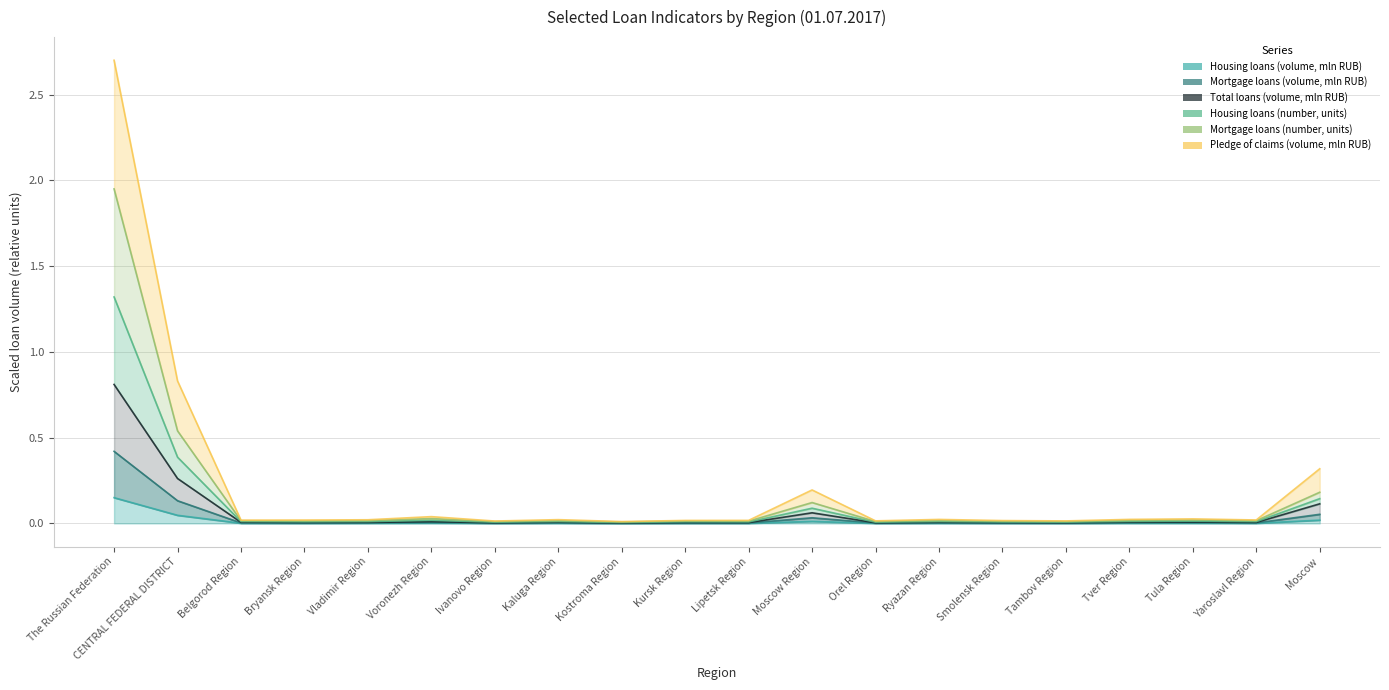

Is it true that Mortgage loans (volume, mln RUB) equals 0.0 at Kaluga Region?

True